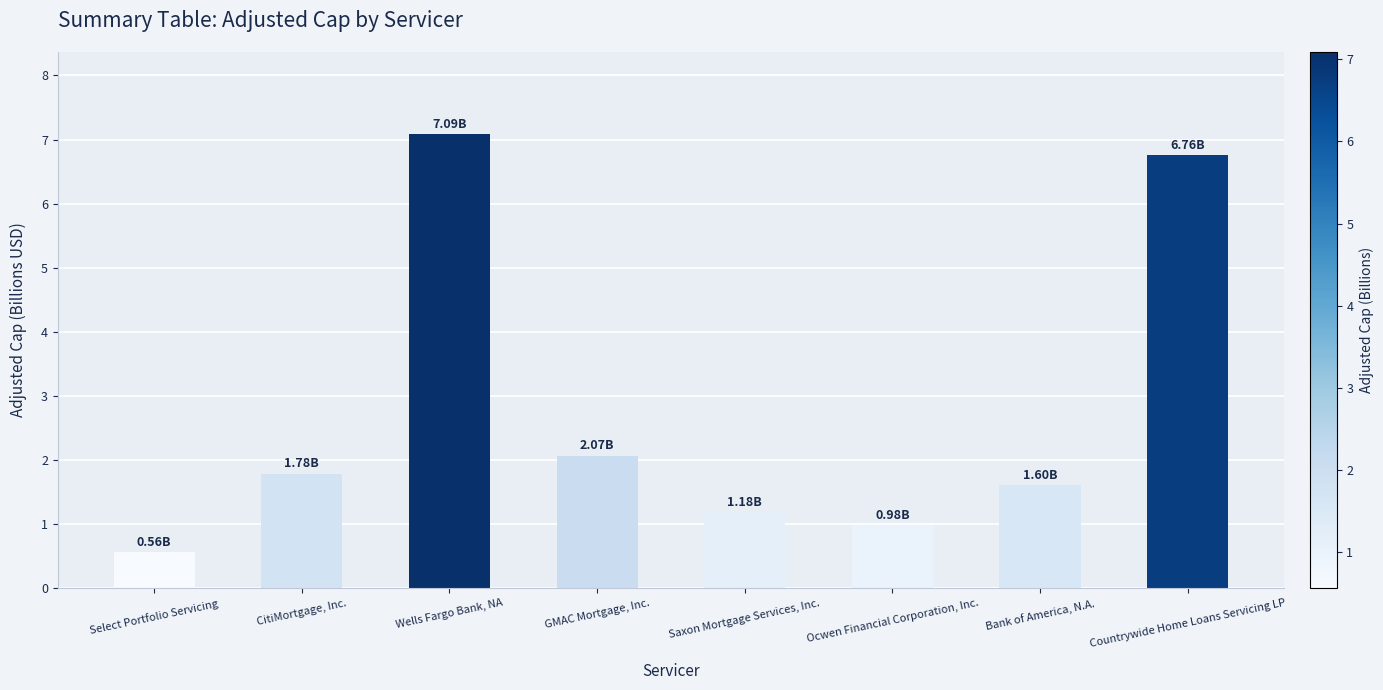

What is the value of the 3rd bar from the left?

7.1